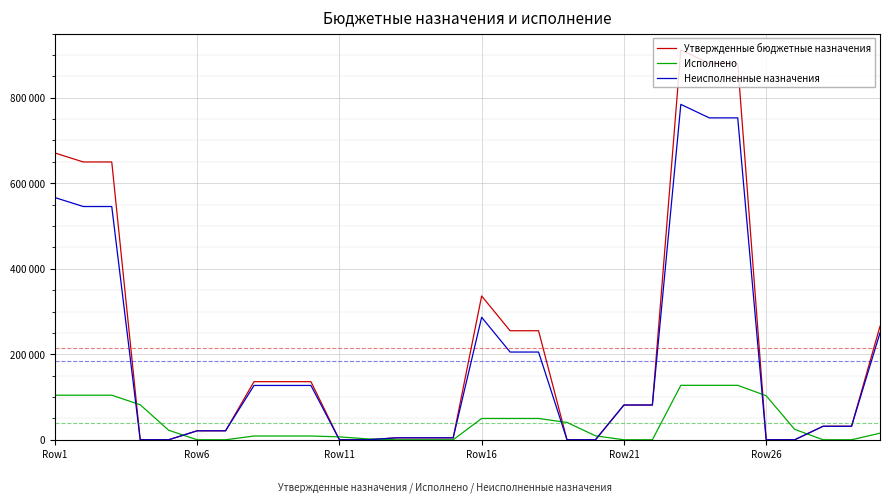

Does the chart display data point markers on the line(s)?

No